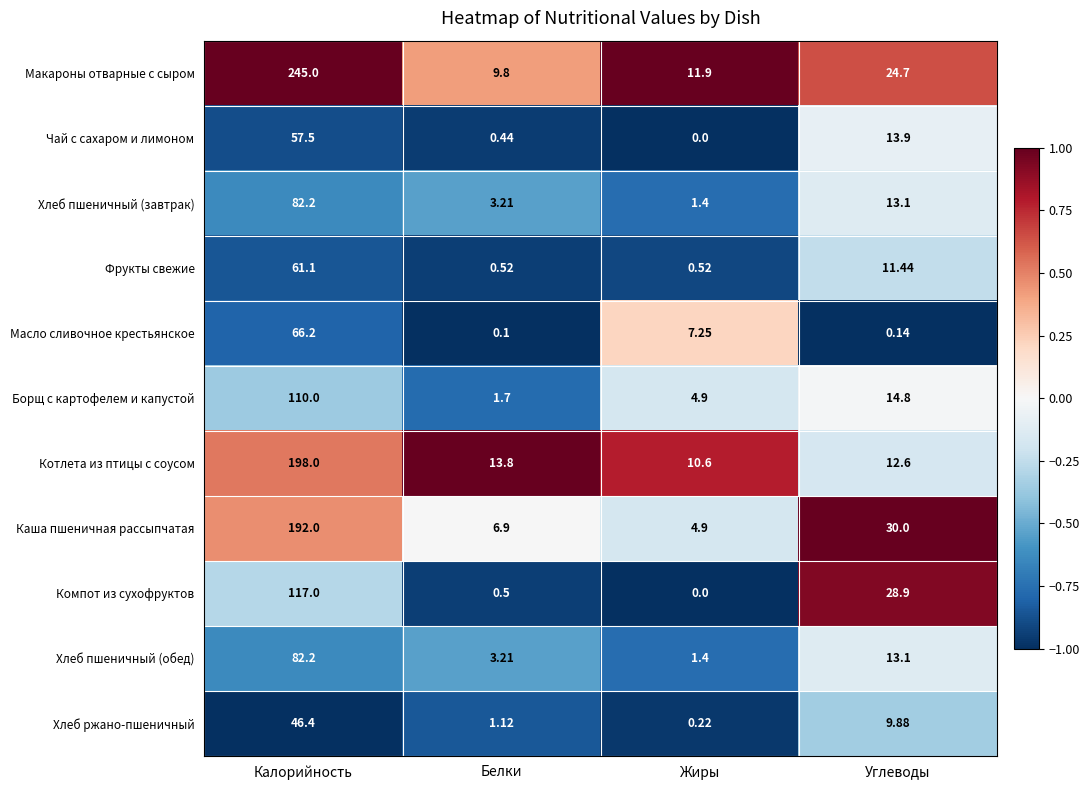

What is the total value across all series at Белки?

41.3